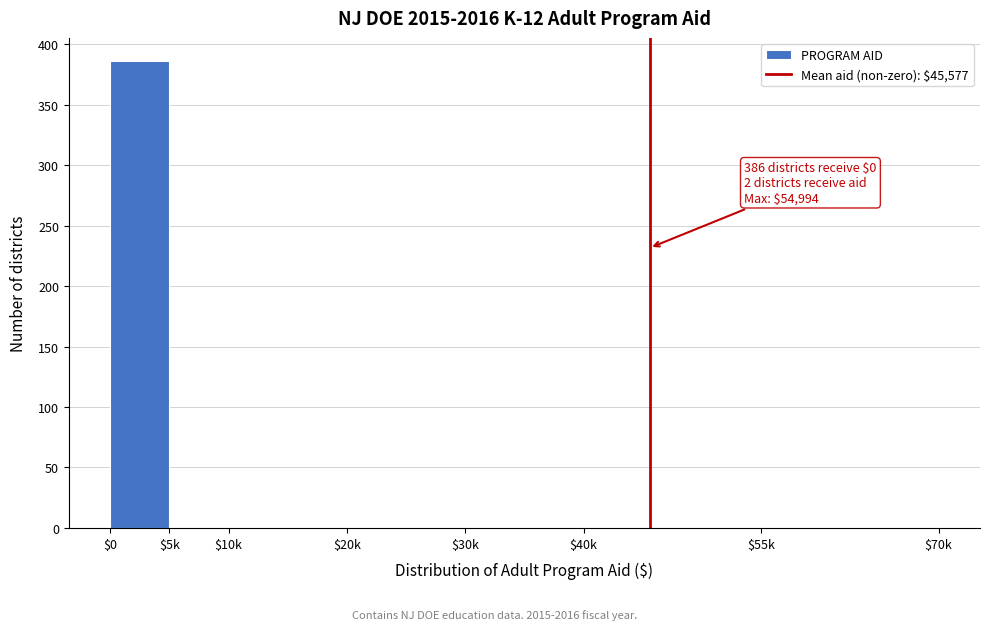

Which label corresponds to the largest value in the chart?

$0